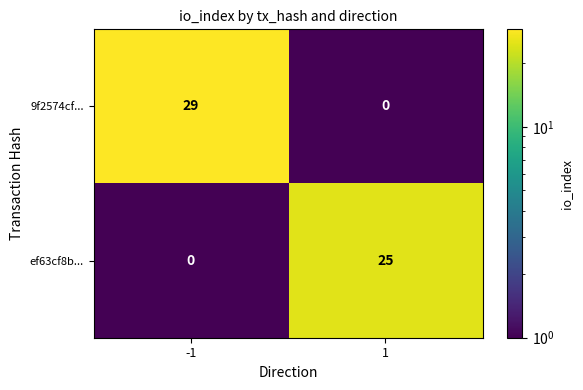

Reading left to right, transcribe all the data shown in this chart.

9f2574cf...: -1=29	1=0
ef63cf8b...: -1=0	1=25